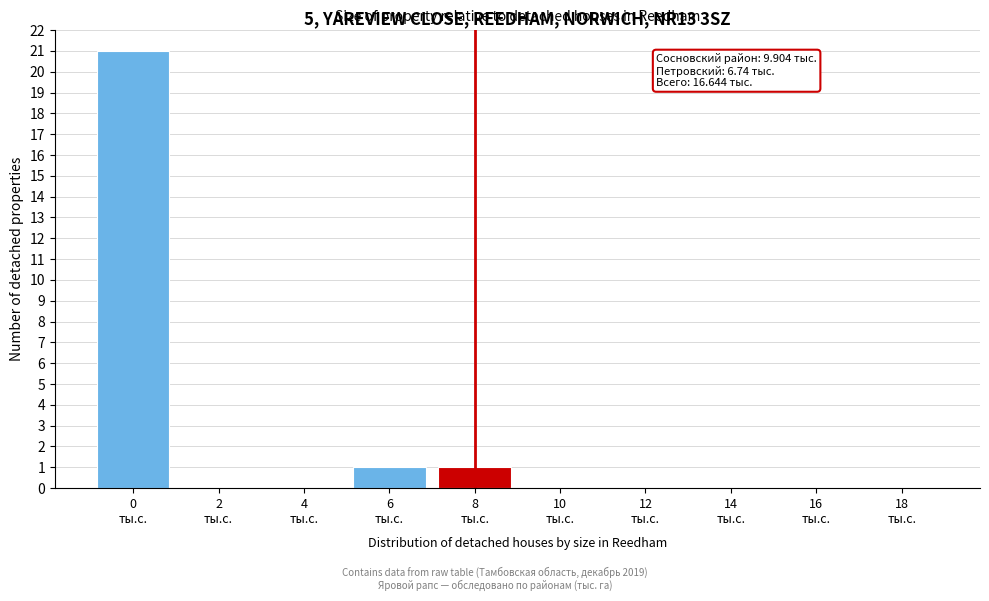

What is the sum of all values?

23